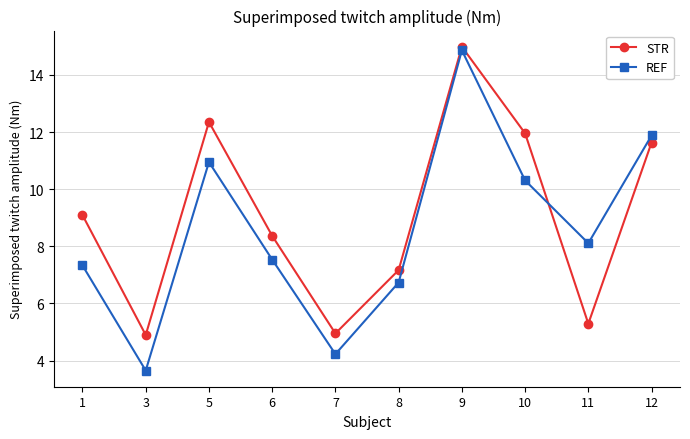

What is the value of the STR point at the 6th from the left?

7.2